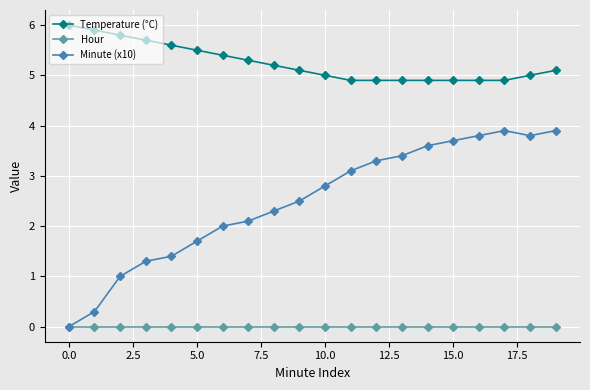

Reading left to right, extract all data points from this chart.

Temperature (°C): 6.0	5.9	5.8	5.7	5.6	5.5	5.4	5.3	5.2	5.1	5.0	4.9	4.9	4.9	4.9	4.9	4.9	4.9	5.0	5.1
Hour: 0.0	0.0	0.0	0.0	0.0	0.0	0.0	0.0	0.0	0.0	0.0	0.0	0.0	0.0	0.0	0.0	0.0	0.0	0.0	0.0
Minute (x10): 0.0	0.3	1.0	1.3	1.4	1.7	2.0	2.1	2.3	2.5	2.8	3.1	3.3	3.4	3.6	3.7	3.8	3.9	3.8	3.9